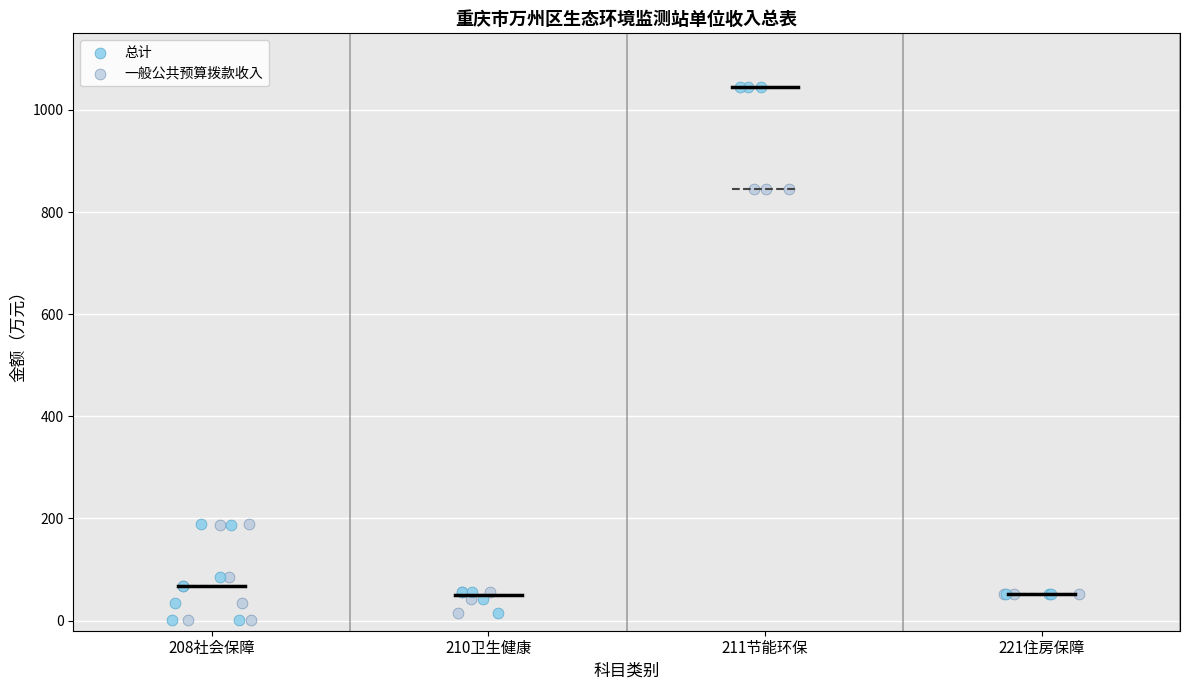

Which series reaches the maximum Y coordinate?

总计